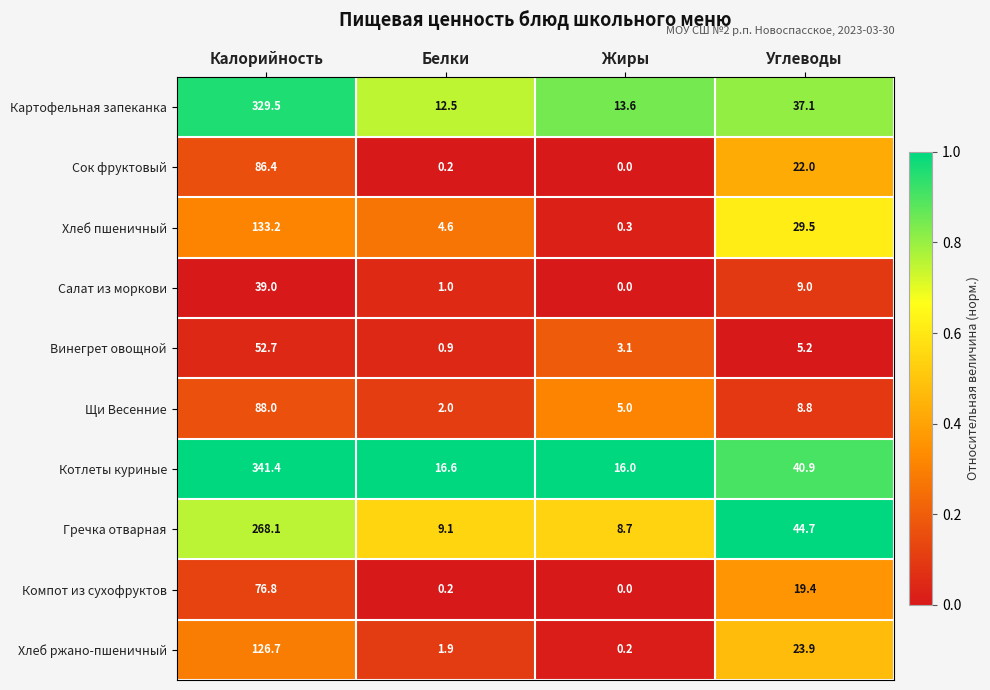

What is the sum of the Картофельная запеканка values at Калорийность and Белки?

342.0